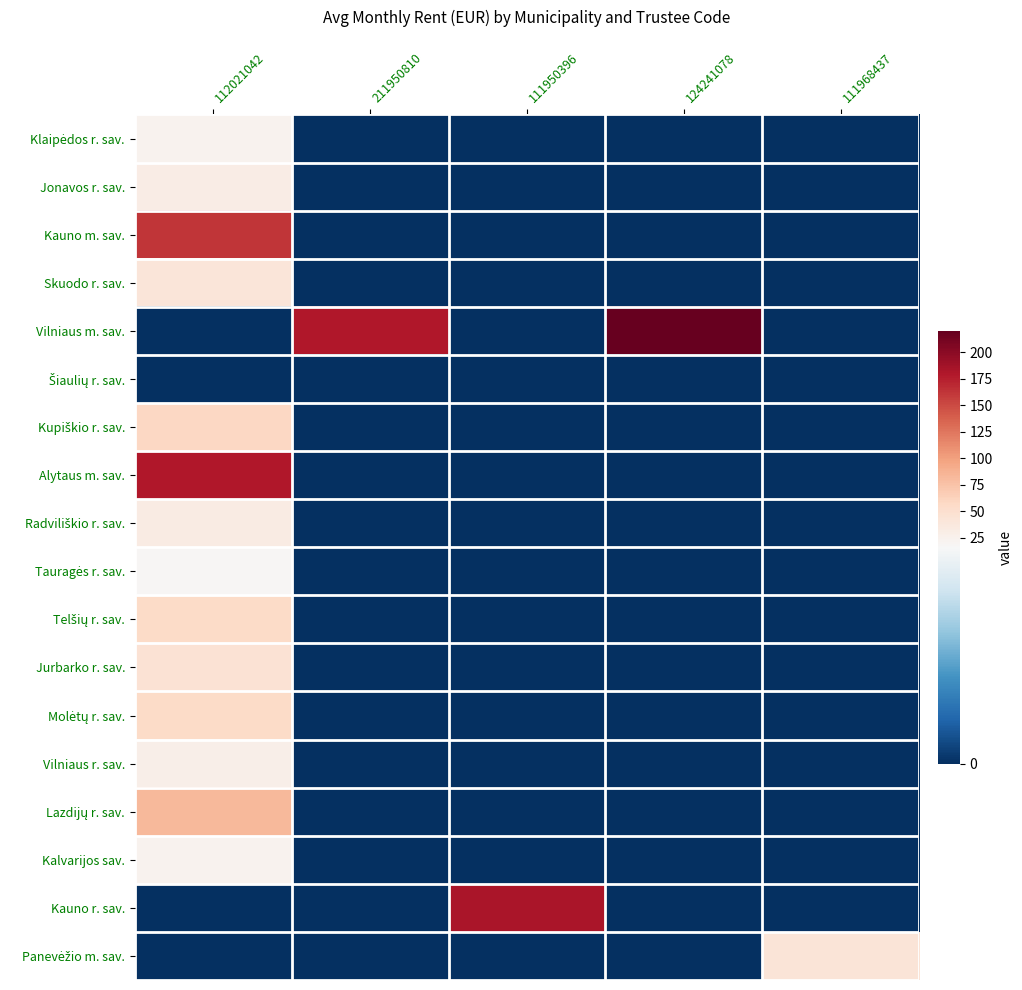

At how many categories does at least one series exceed 40?

5